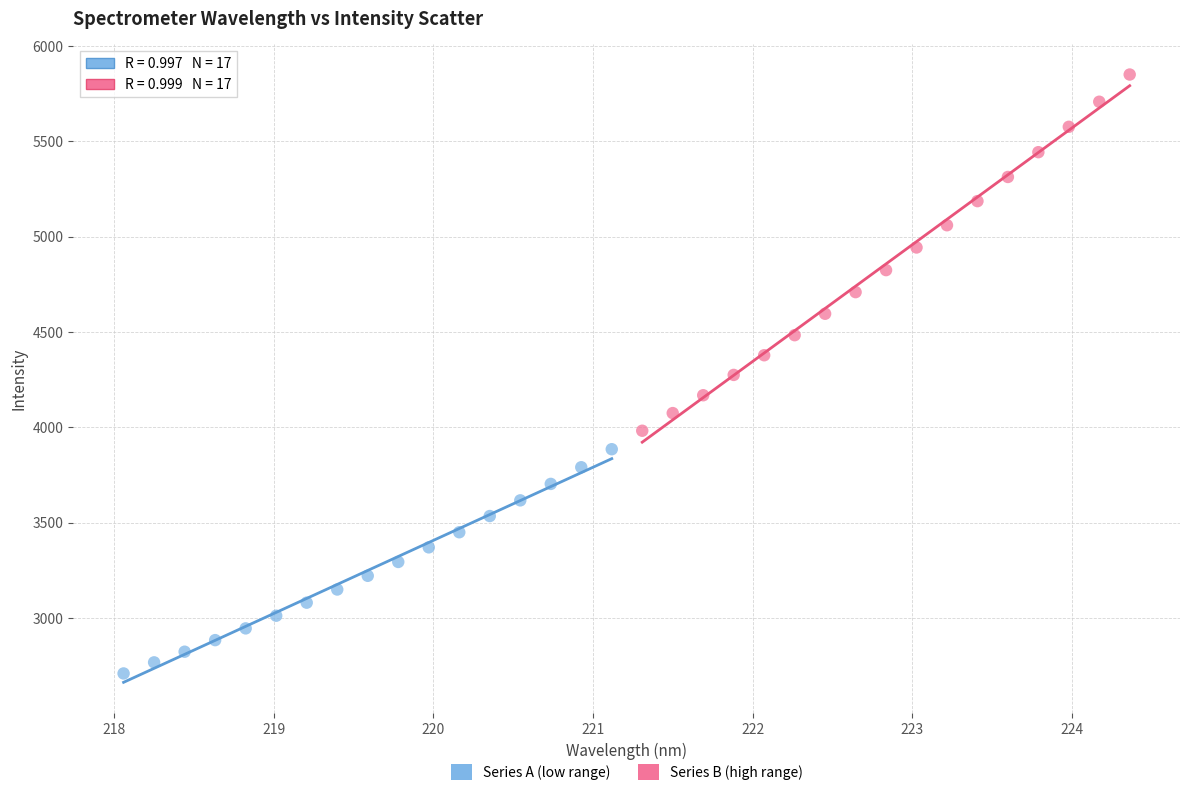

Which series reaches the minimum Y coordinate?

Series A (low range)